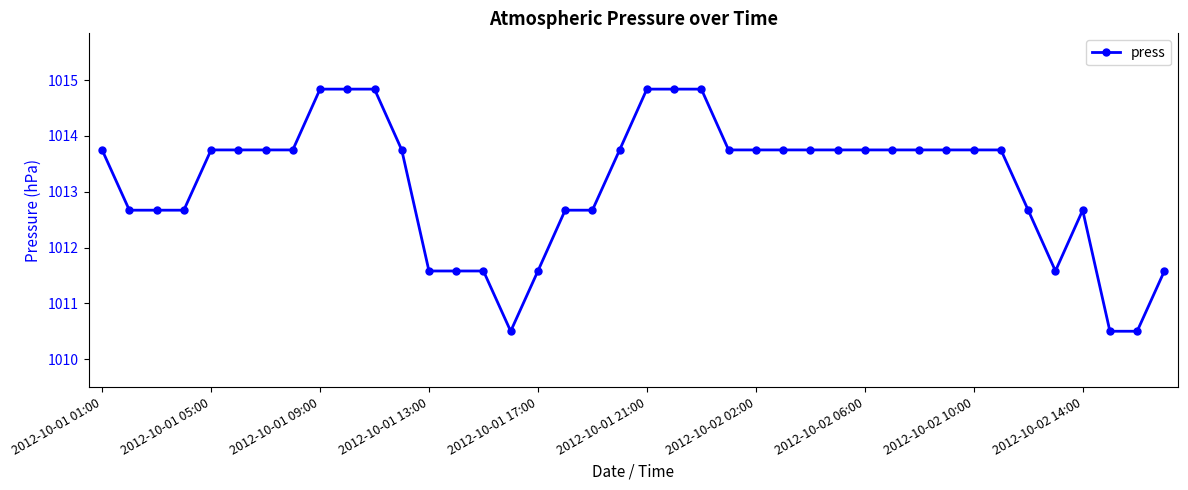

What is the value of the 14th point from the left?

1011.6